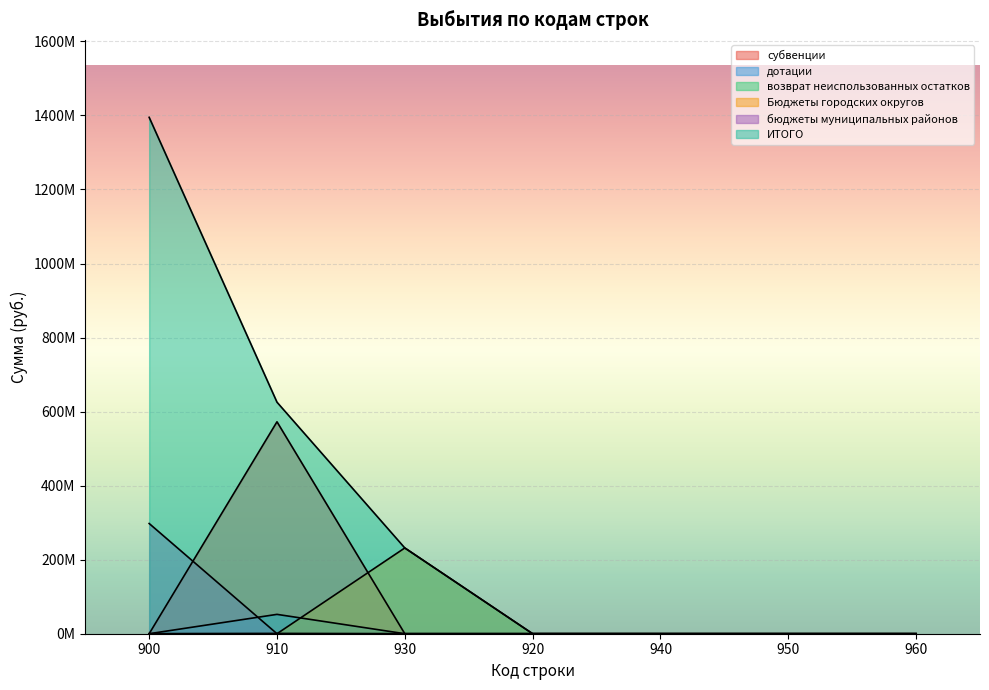

Which category has the highest value in the Бюджеты городских округов series?

930